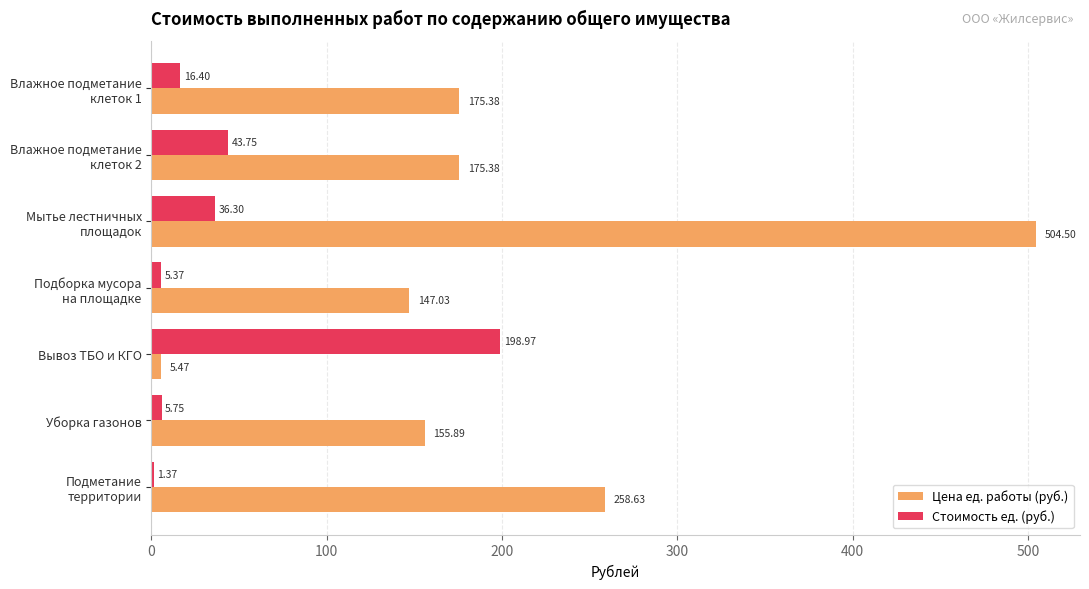

At which label does Стоимость ед. (руб.) reach its peak?

Вывоз ТБО и КГО